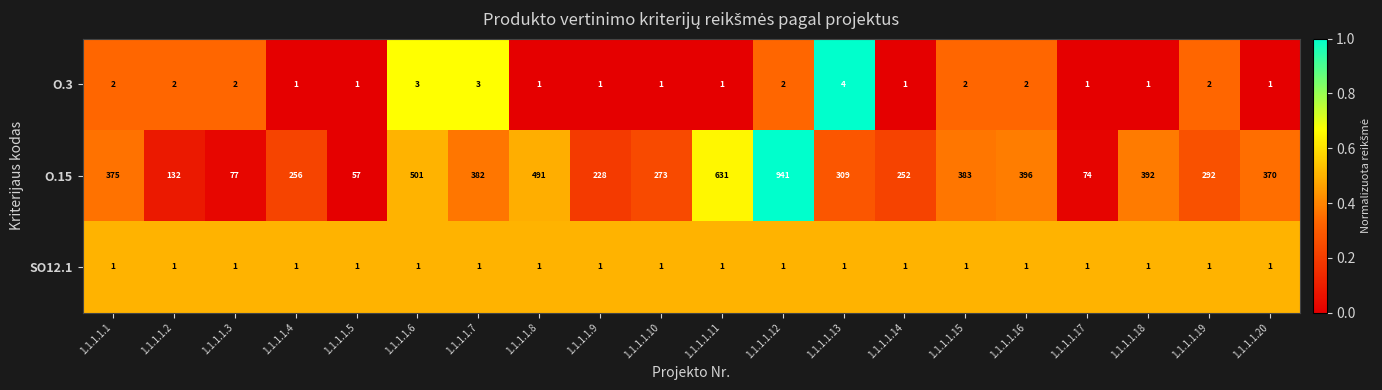

At which label does O.15 first exceed 370?

1.1.1.1.1